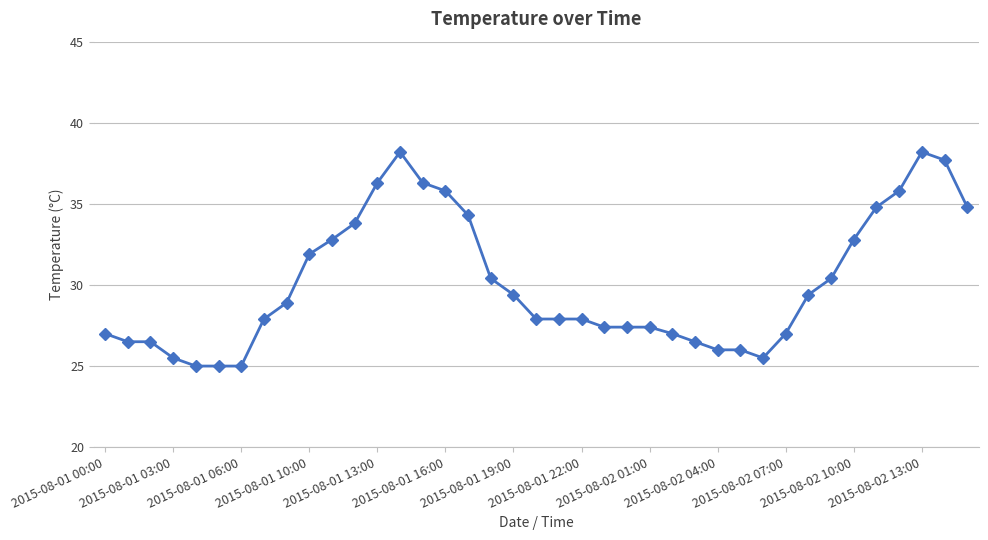

What is the value of the 18th point from the left?

30.4